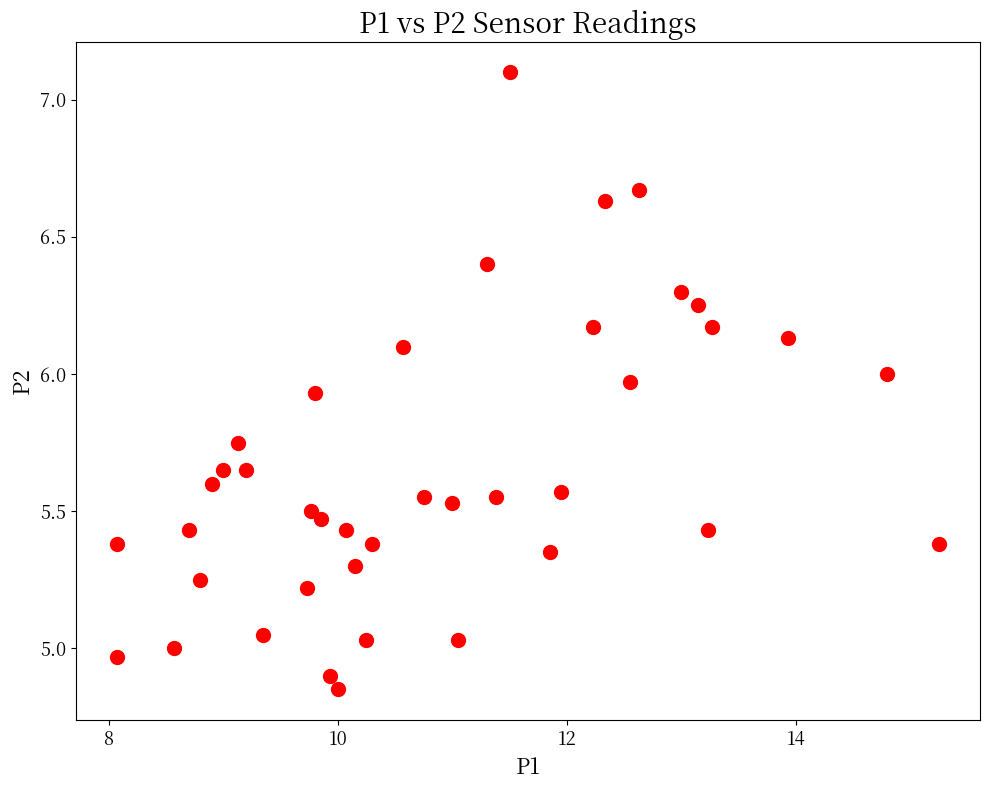

What is the range of X values (max minus min)?

7.2